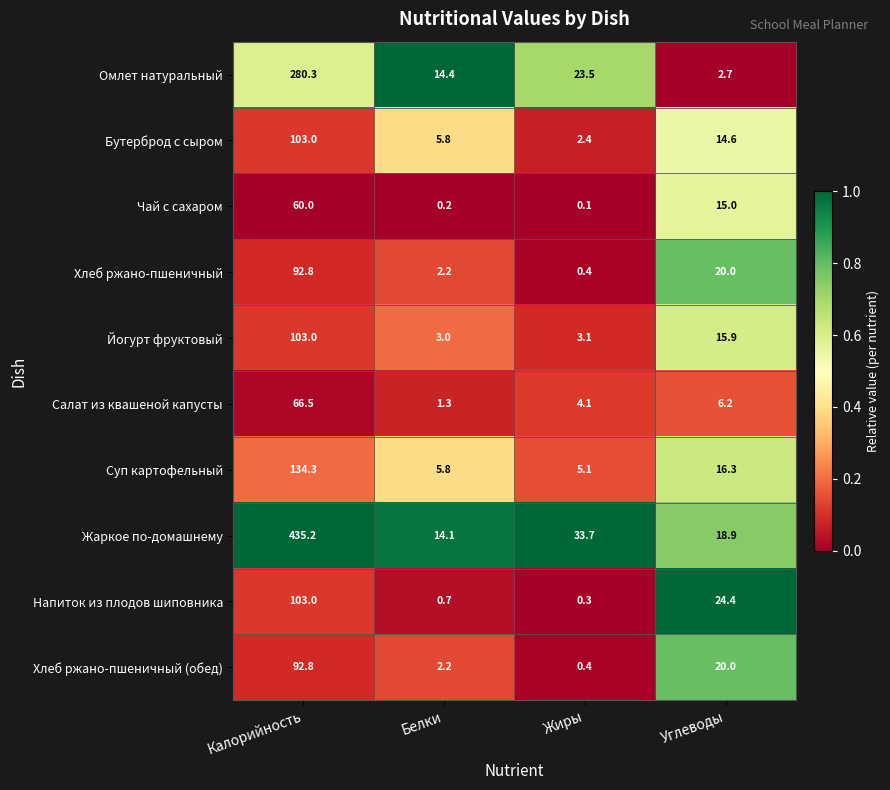

What is the spread (max minus min) of values at Белки?

14.2